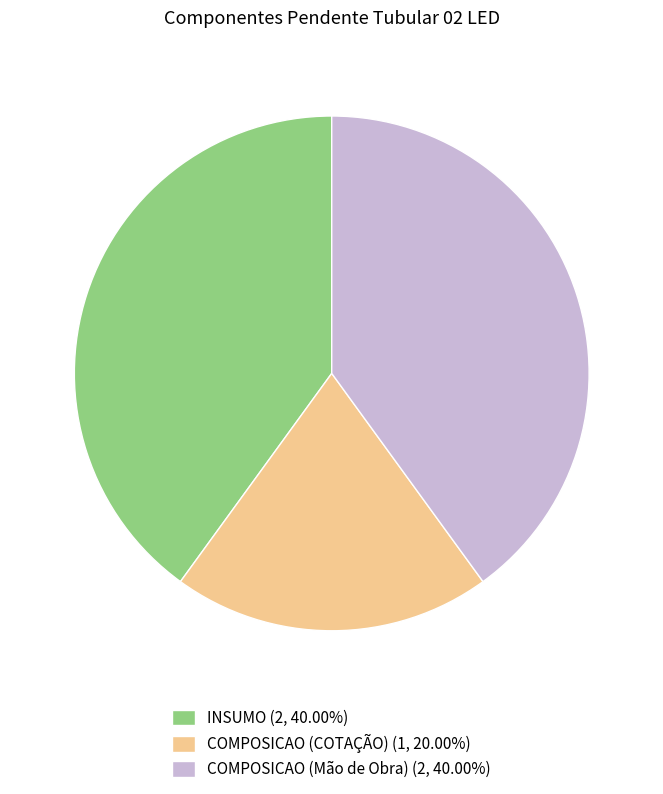

Combined, do COMPOSICAO (COTAÇÃO) (1, 20.00%) and INSUMO (2, 40.00%) account for over 50%?

Yes